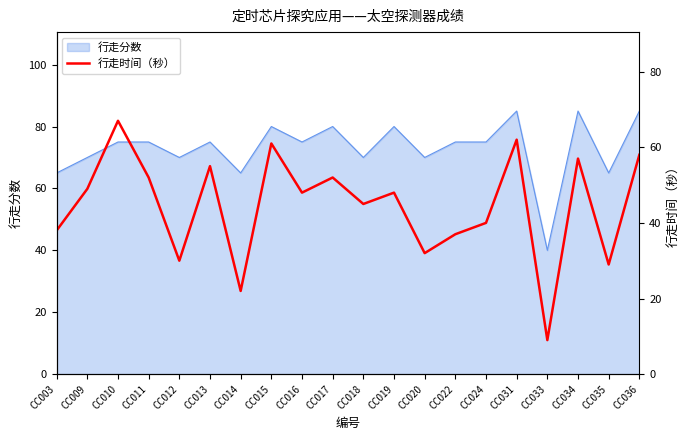

What is the approximate value at CC022, to the nearest 5?

35